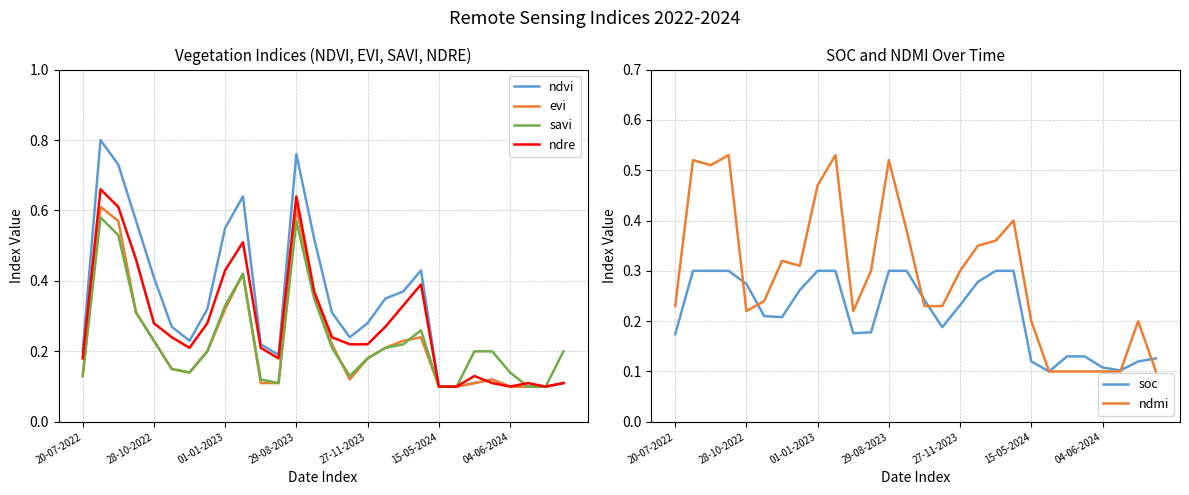

The value of ndvi at 20-07-2022 is 0.2. True or false?

True